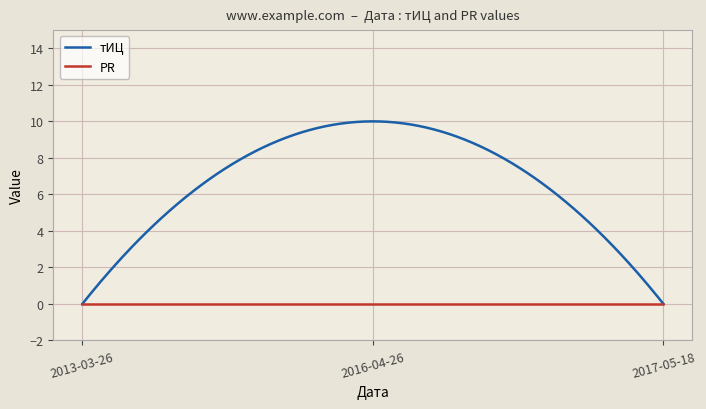

What is the maximum value shown in the chart?

10.0